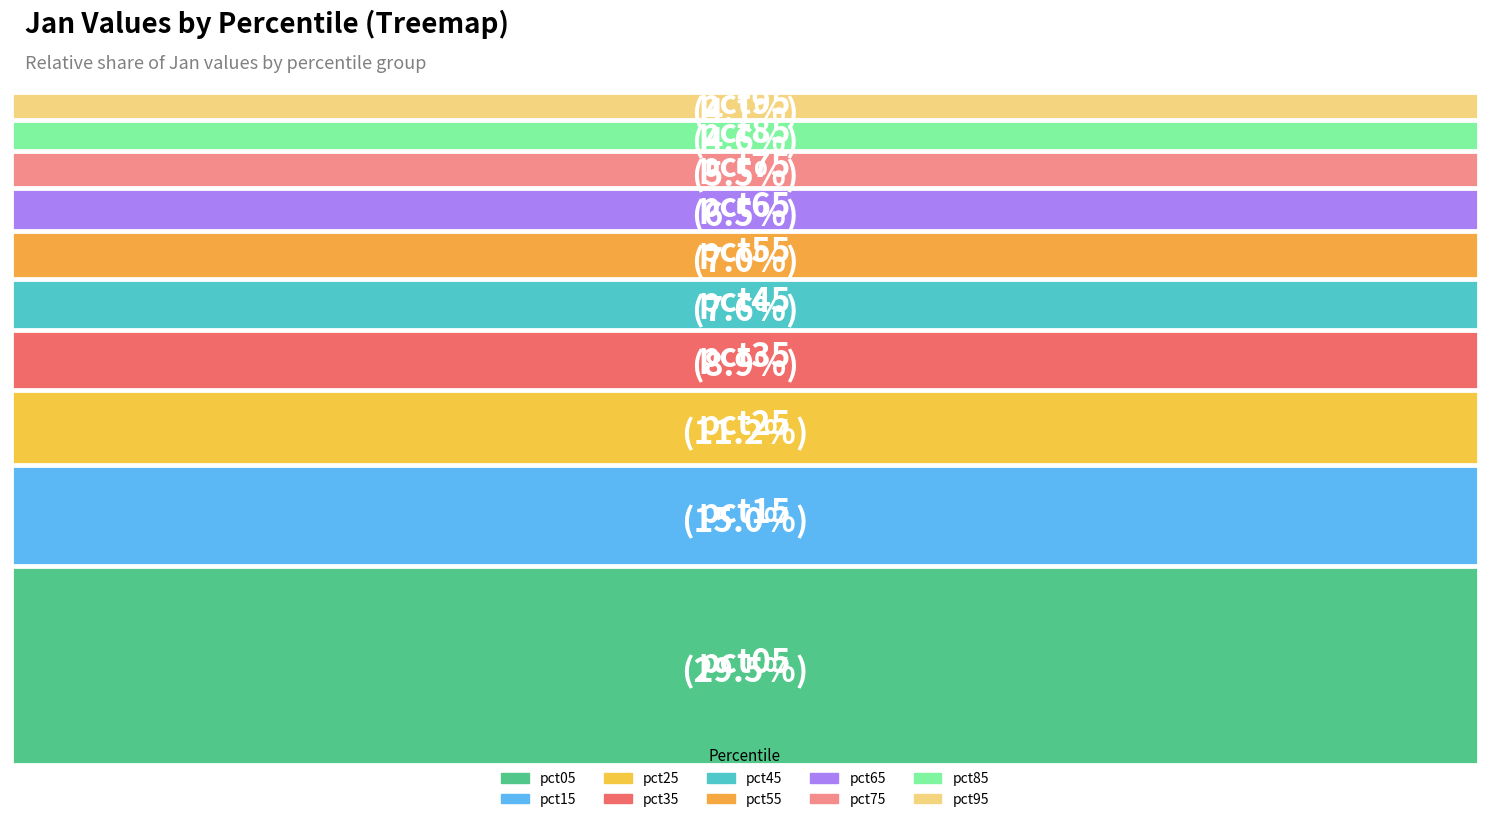

Is there a majority slice in this chart?

No